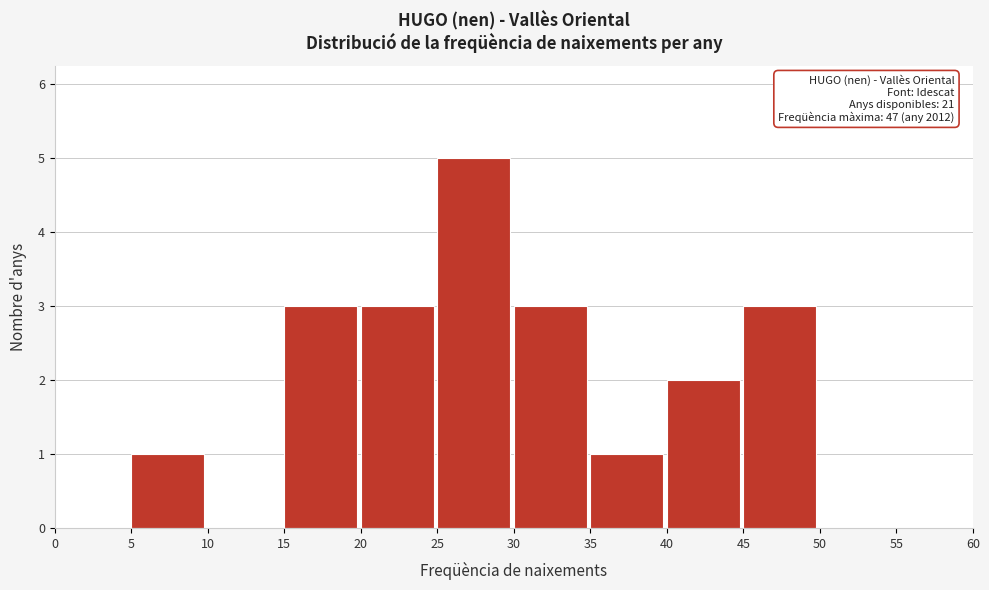

Over which range of the x-axis is the bar tallest?

25 to 30